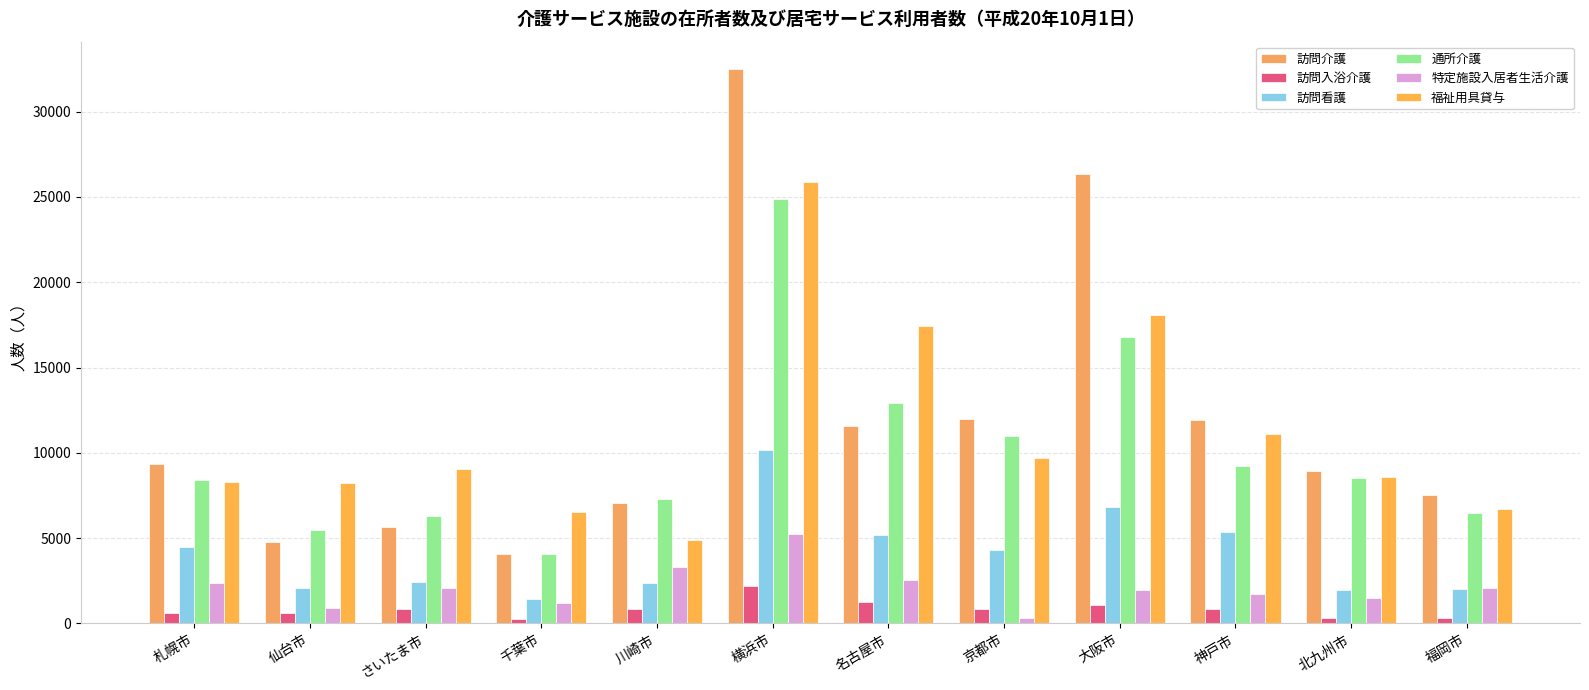

What is the label of the 6th bar from the left?

横浜市